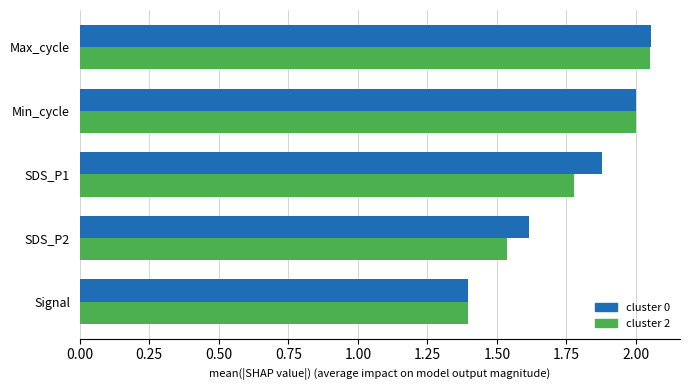

Rank the categories by cluster 2 value from highest to lowest.

Max_cycle, Min_cycle, SDS_P1, SDS_P2, Signal